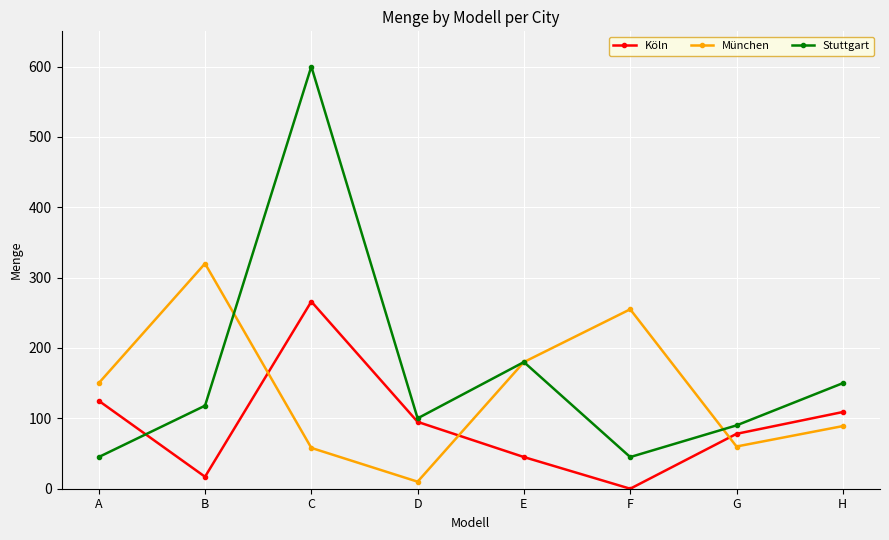

What is the average value of the München series?

140